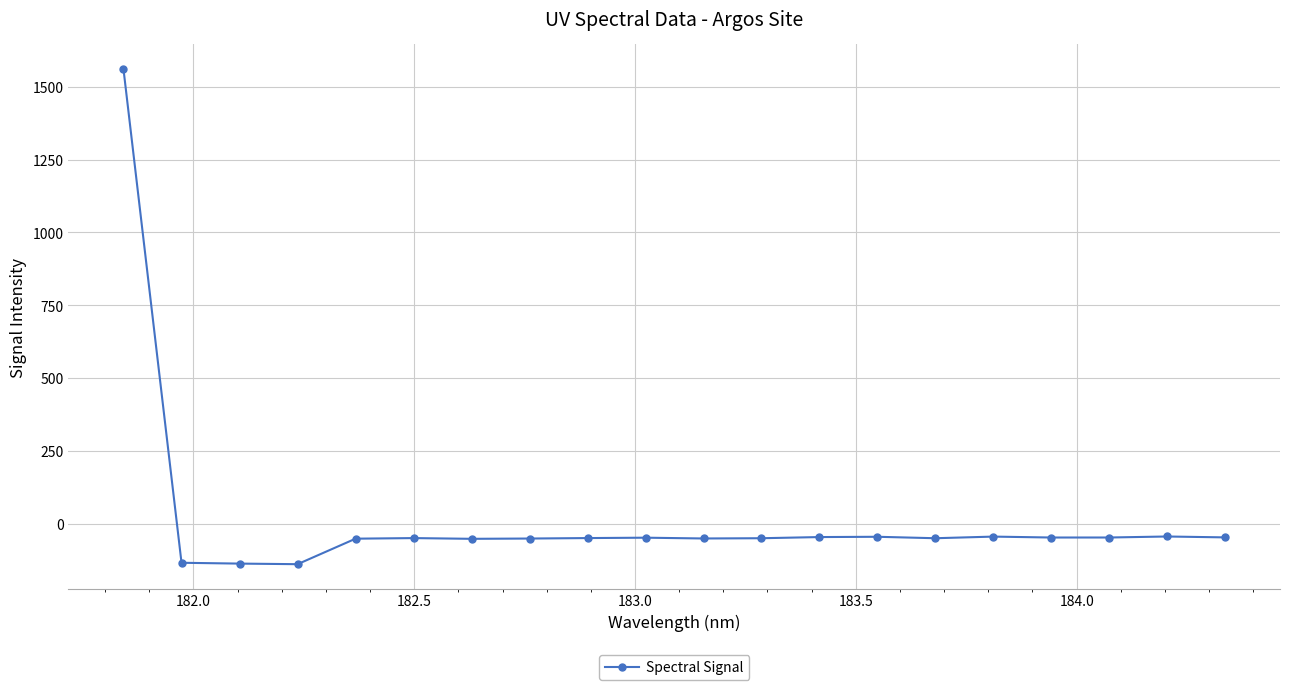

What is the greatest value displayed?

1560.4